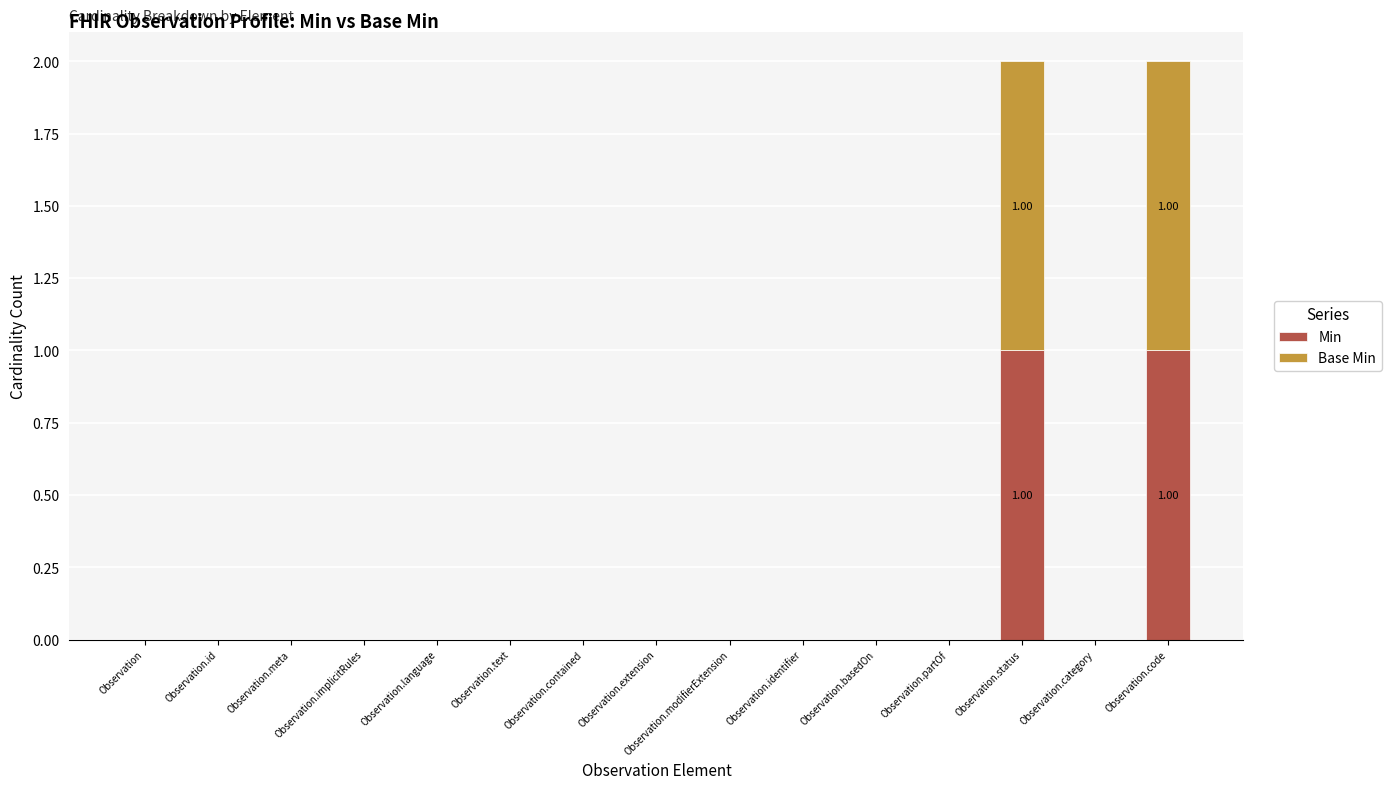

The value of Min at Observation.partOf is 0. True or false?

True